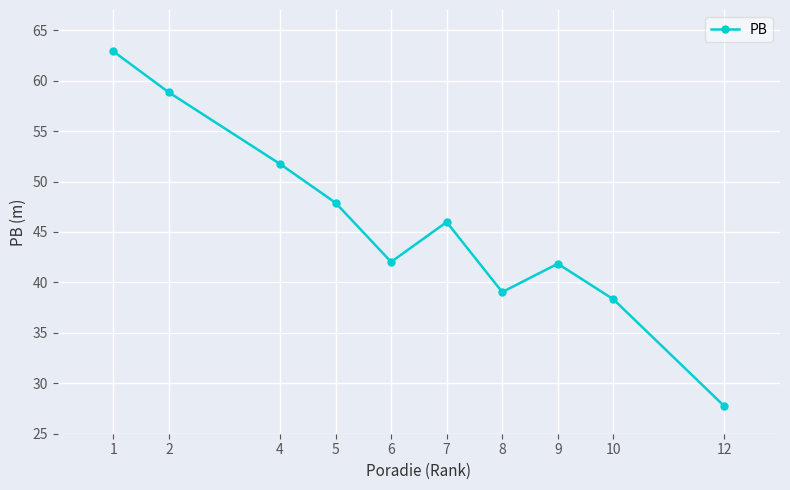

Reading right to left, transcribe all the data shown in this chart.

12=27.7	10=38.3	9=41.9	8=39.0	7=46.0	6=42.0	5=47.9	4=51.7	2=58.8	1=62.9